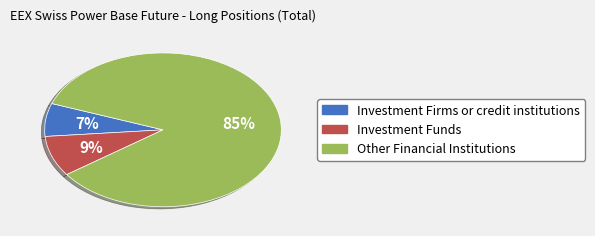

How many segments does this pie chart have?

3